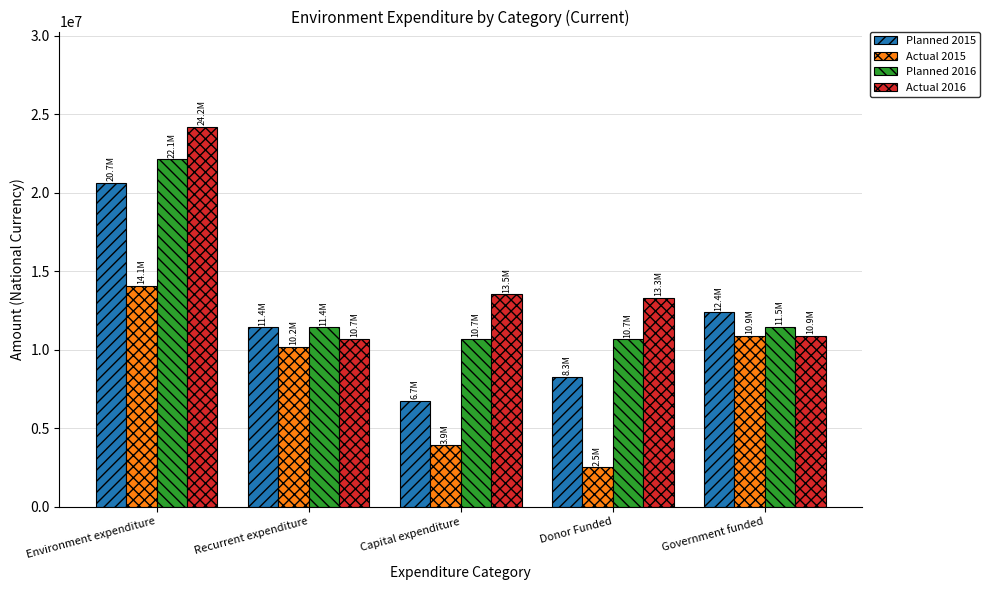

Which series has the largest total across all categories?

Actual 2016